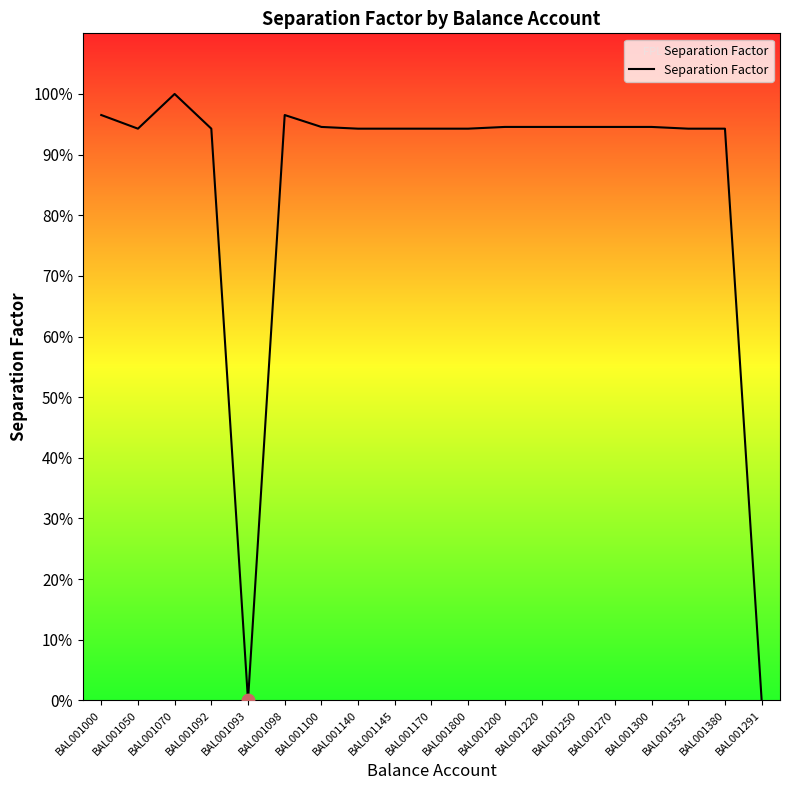

Does the chart have visible grid lines?

No